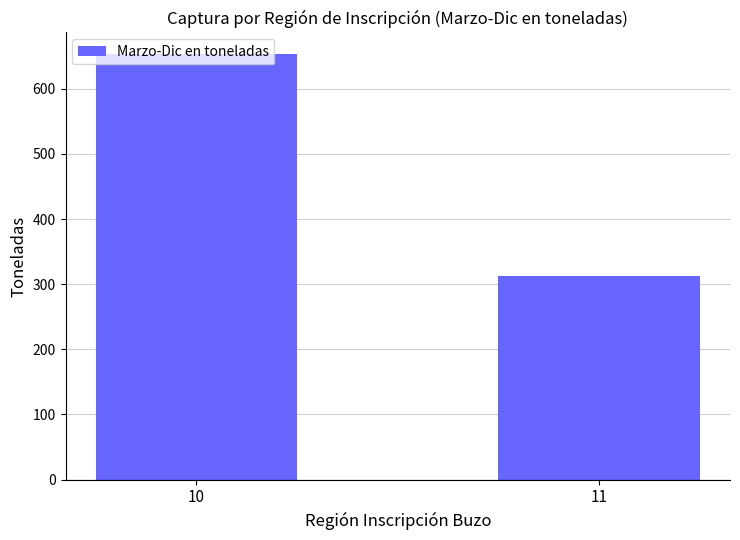

Which category has the lowest value across all series?

11